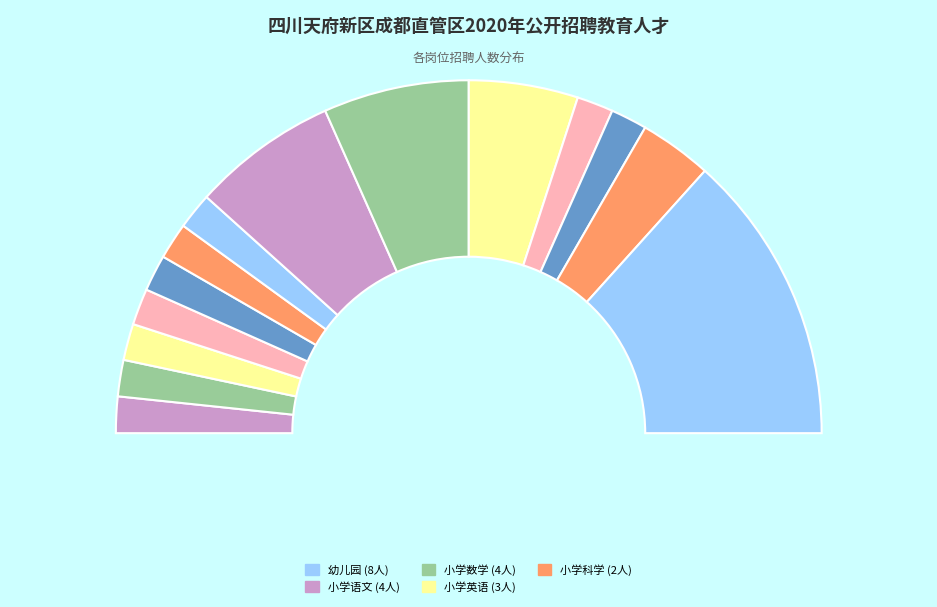

Rank the categories by value from lowest to highest.

中学语文, 中学数学, 中学英语, 中学化学, 中学生物, 中学地理, 特殊教育, 小学音乐, 小学美术, 小学科学, 小学英语, 小学语文, 小学数学, 幼儿园